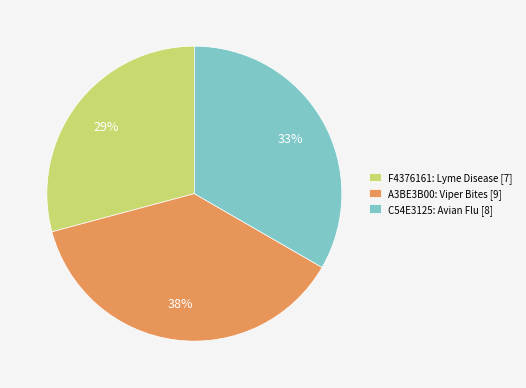

Is the sum of C54E3125: Avian Flu [8] and F4376161: Lyme Disease [7] greater than half?

Yes